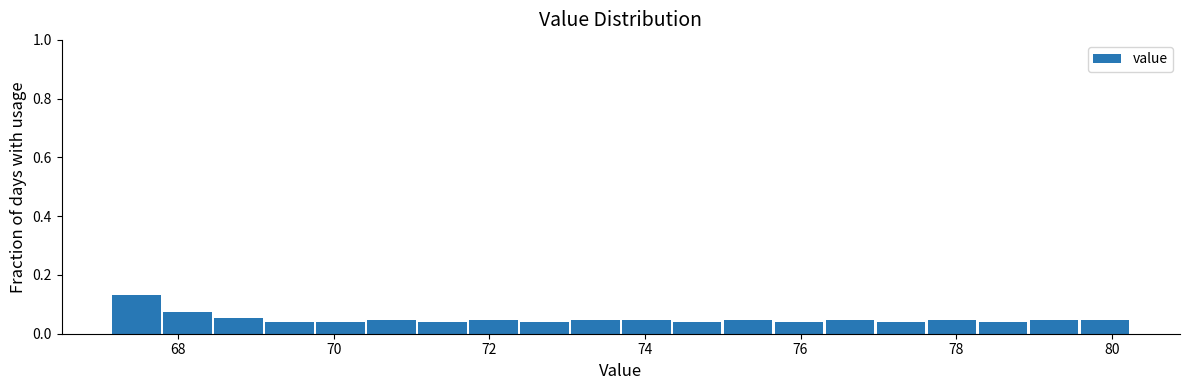

Read against the x-axis, roughly where is the centre of the tallest bar?

67.4